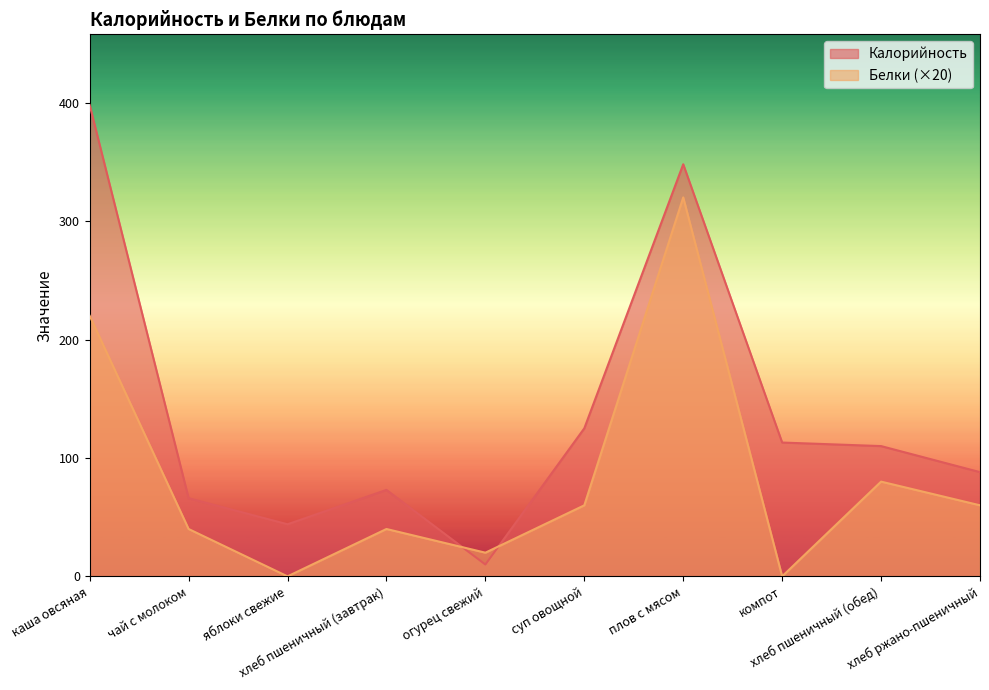

True or false: Белки has a value of 116 at каша овсяная.

False